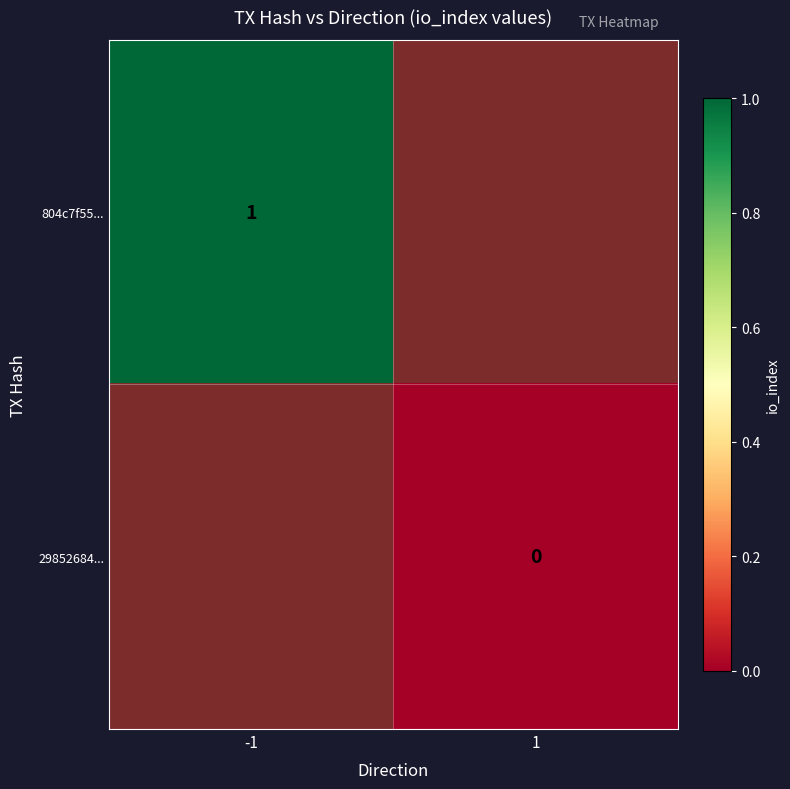

Is the value of 804c7f55... at 1 greater than the value of 29852684... at -1?

No